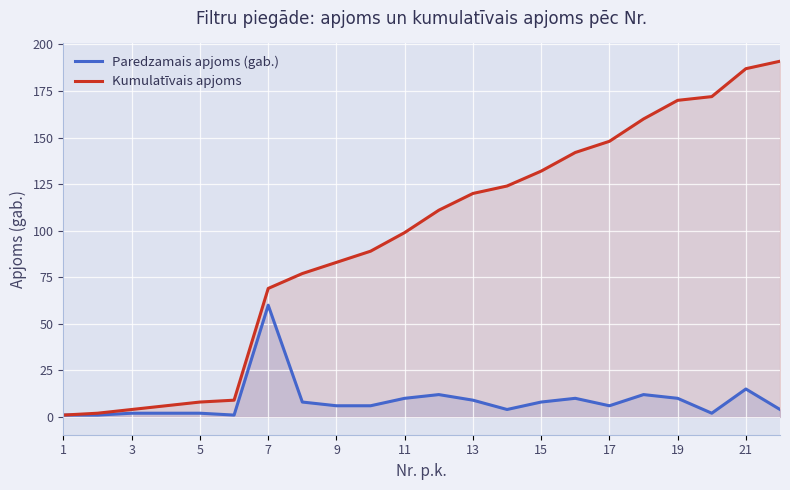

True or false: Kumulatīvais apjoms and Paredzamais apjoms (gab.) cross at least once.

False